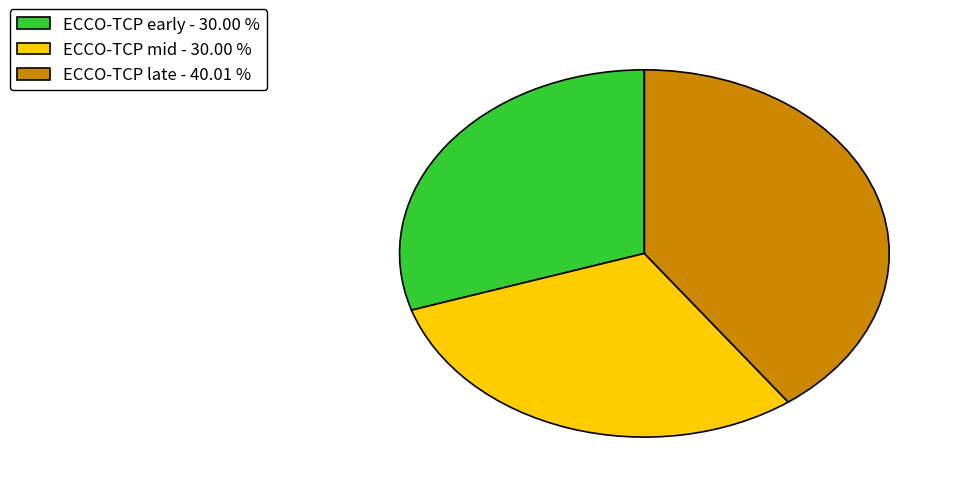

Between ECCO-TCP late - 40.01 % and ECCO-TCP mid - 30.00 %, which is larger?

ECCO-TCP late - 40.01 %